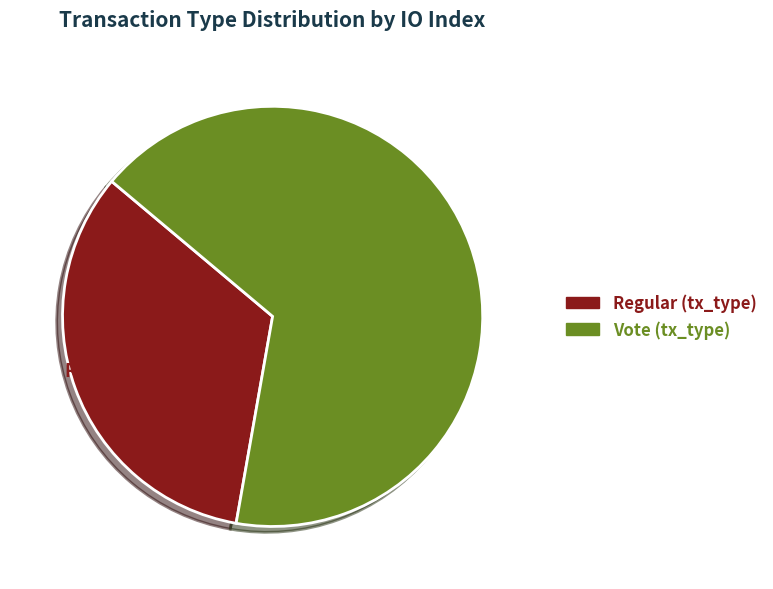

To the nearest percent, what portion does Vote represent?

67%